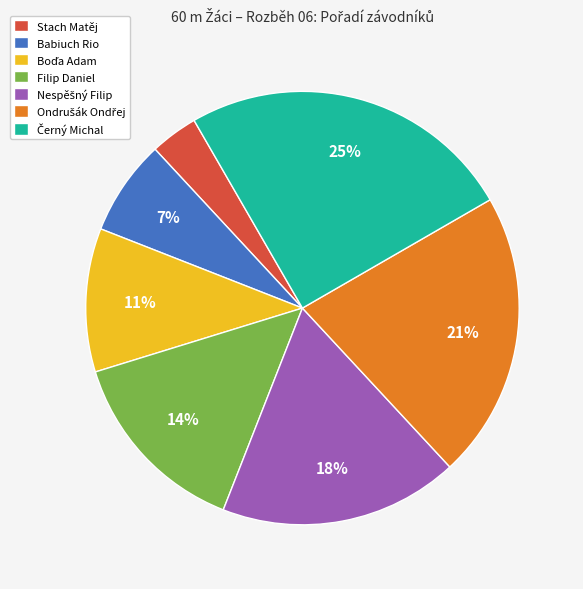

To the nearest percent, what is the average slice percentage?

14%